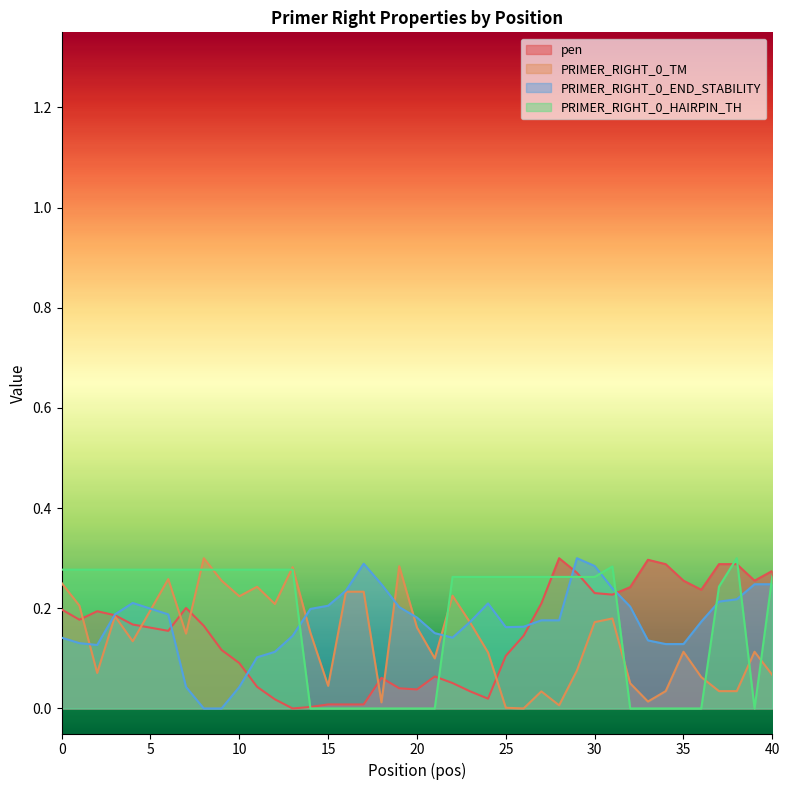

True or false: PRIMER_RIGHT_0_HAIRPIN_TH has more than 1 points higher than both neighbors.

True